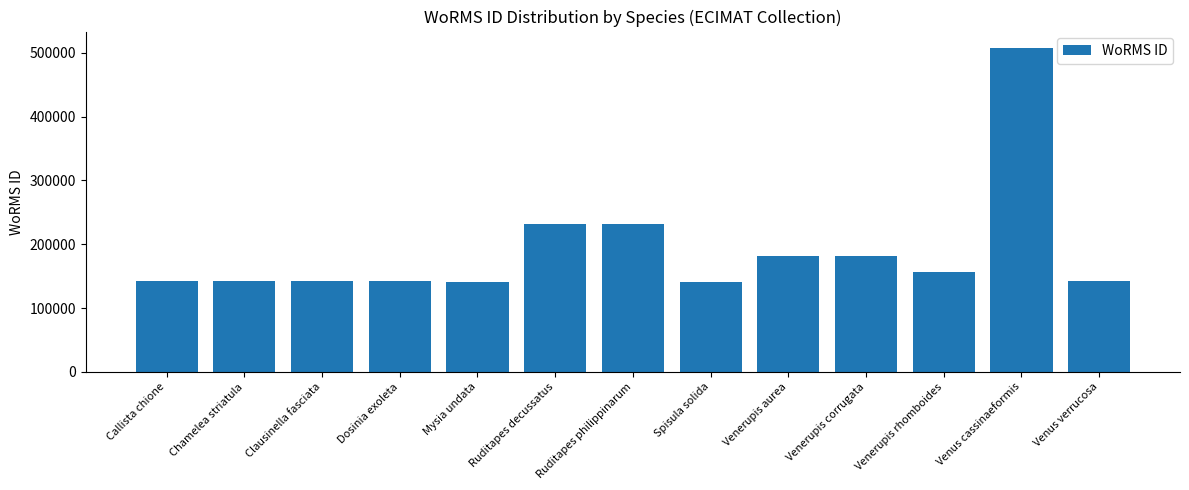

What is the value of the 6th bar from the left?

231749